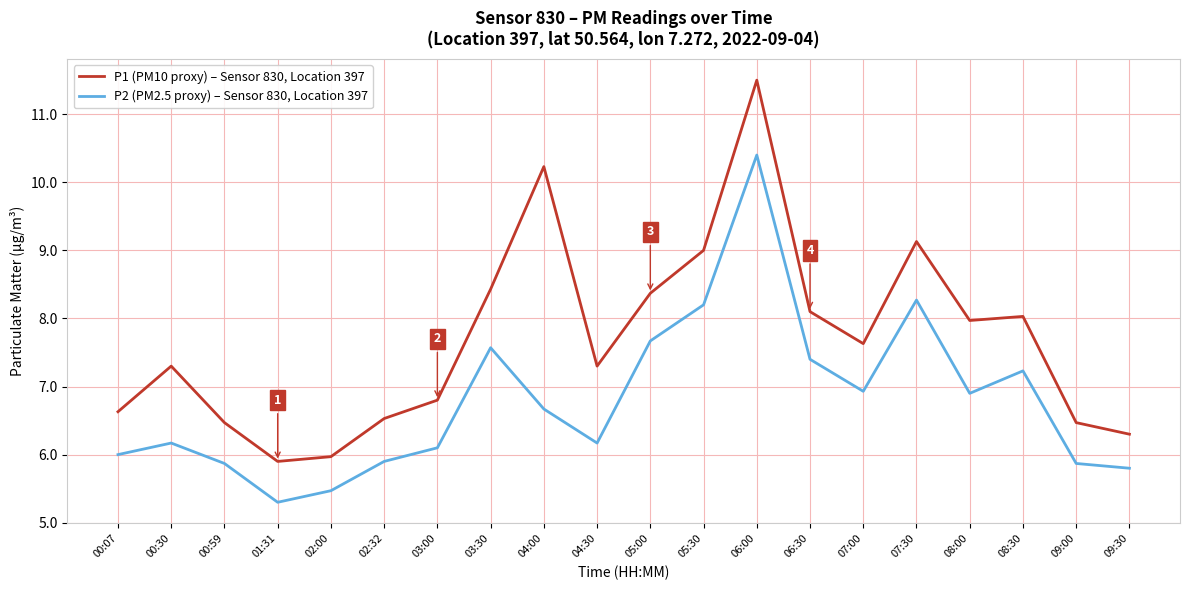

How many interior local peaks does the P2 (PM2.5 proxy) – Sensor 830, Location 397 series have?

5